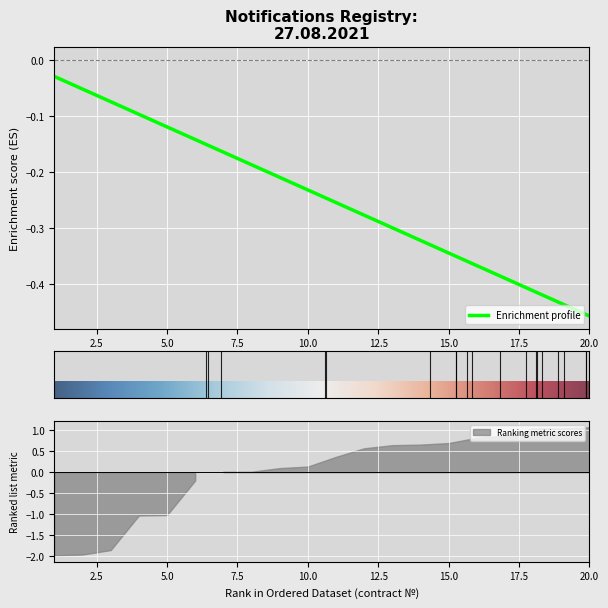

At which category does the chart reach its peak across all series?

1